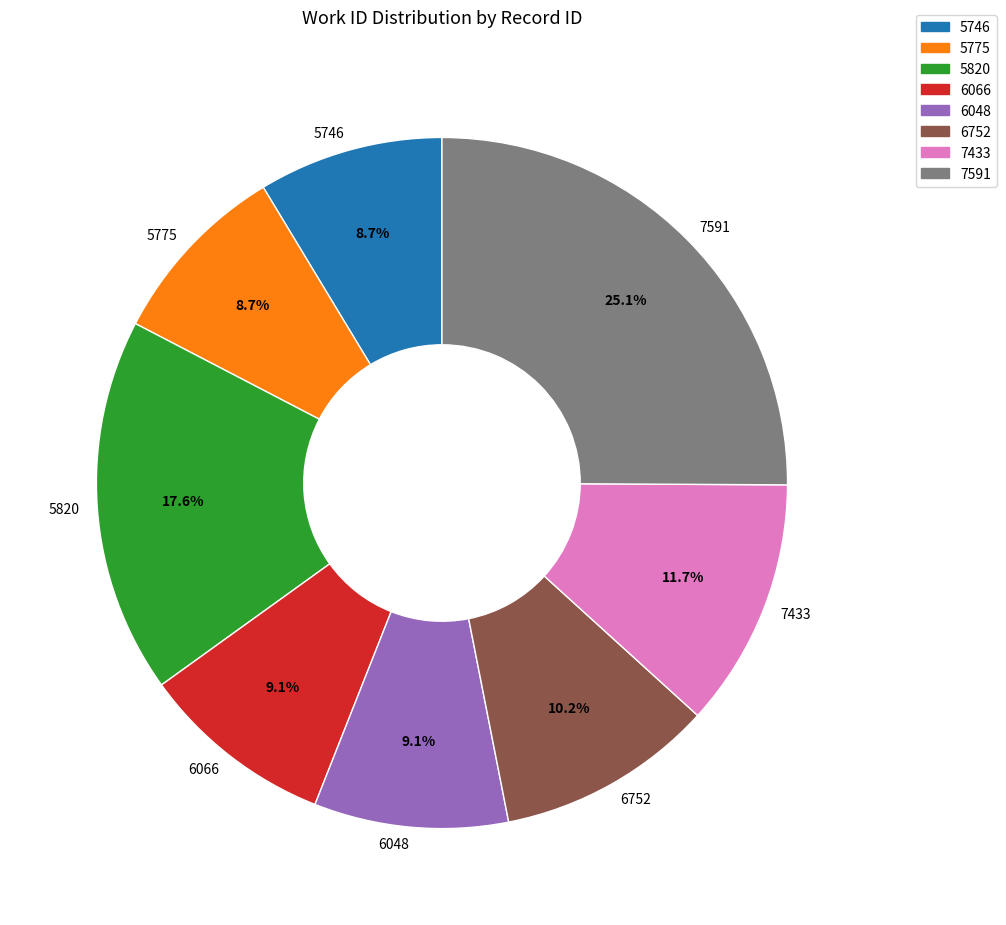

True or false: 7433 accounts for 12% of the total.

True